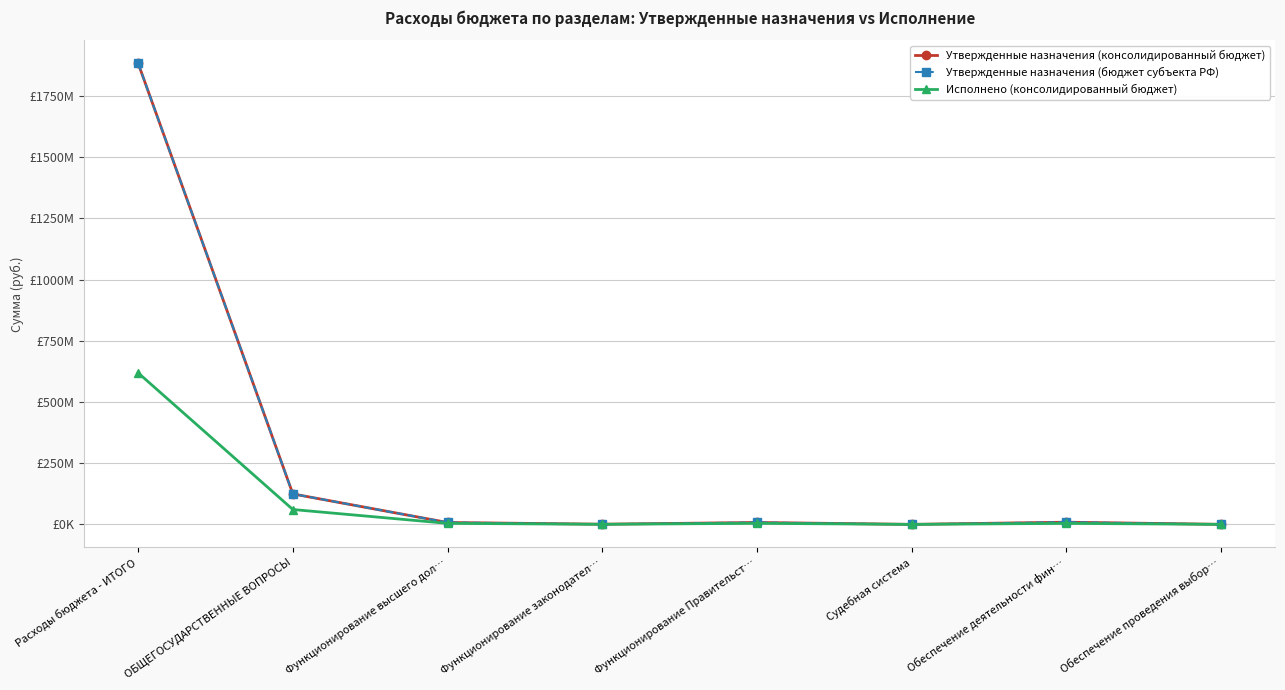

What position from the left is Обеспечение деятельности фин…?

7